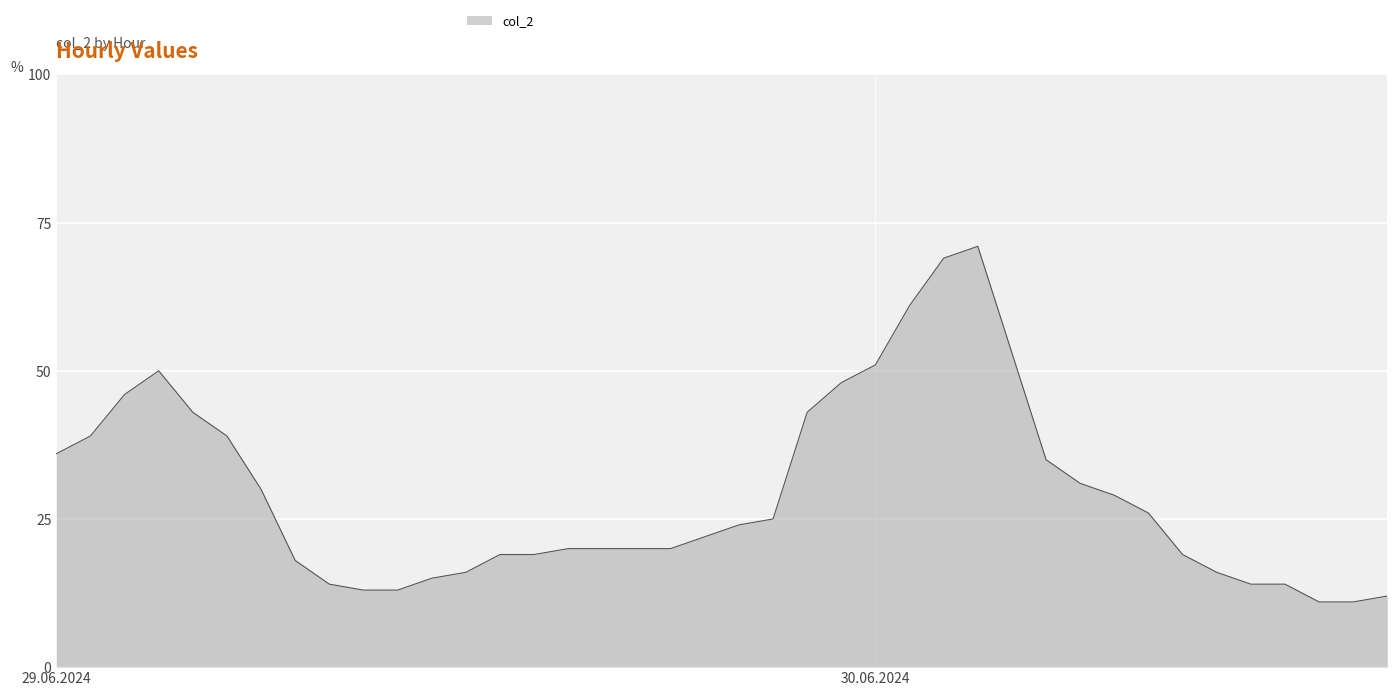

What is the difference between the maximum and minimum values?

60